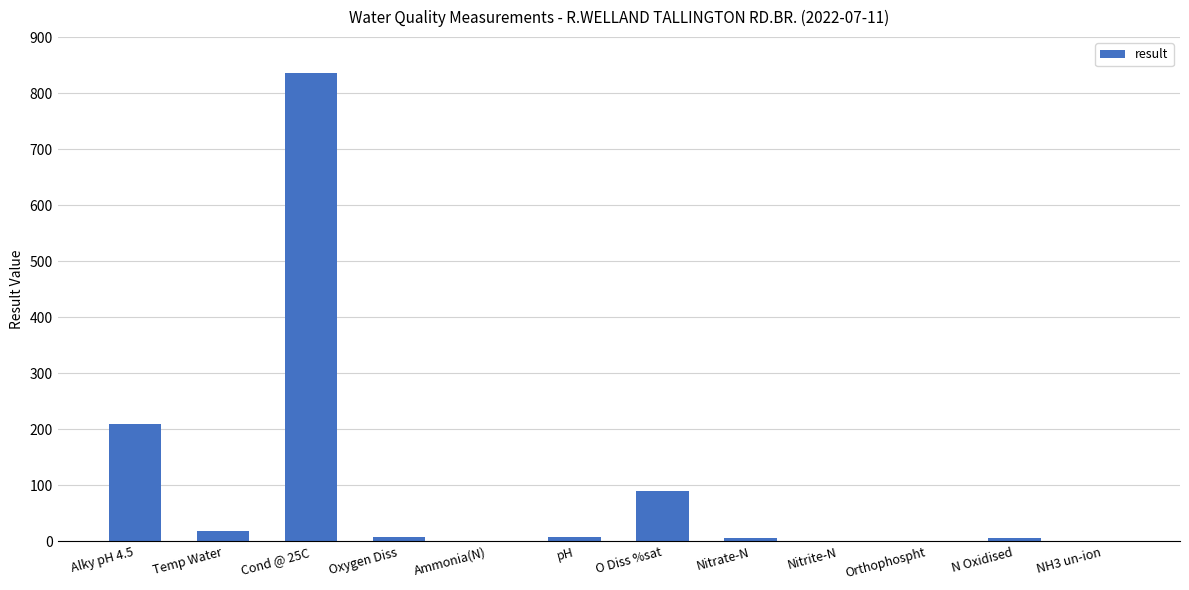

Is it true that the value at Oxygen Diss is 8.3?

True